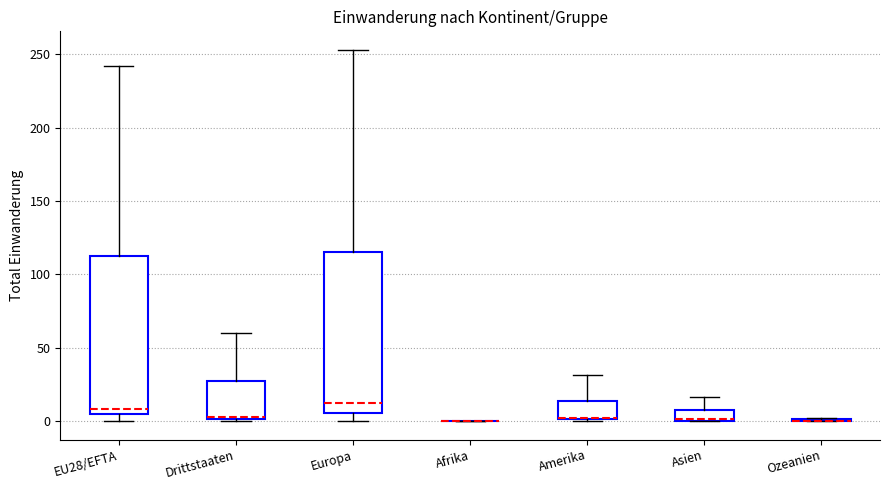

Where does the upper whisker of the box for EU28/EFTA end on the y-axis? The values are not printed on the chart, so give them approximately, as read against the axis.

240